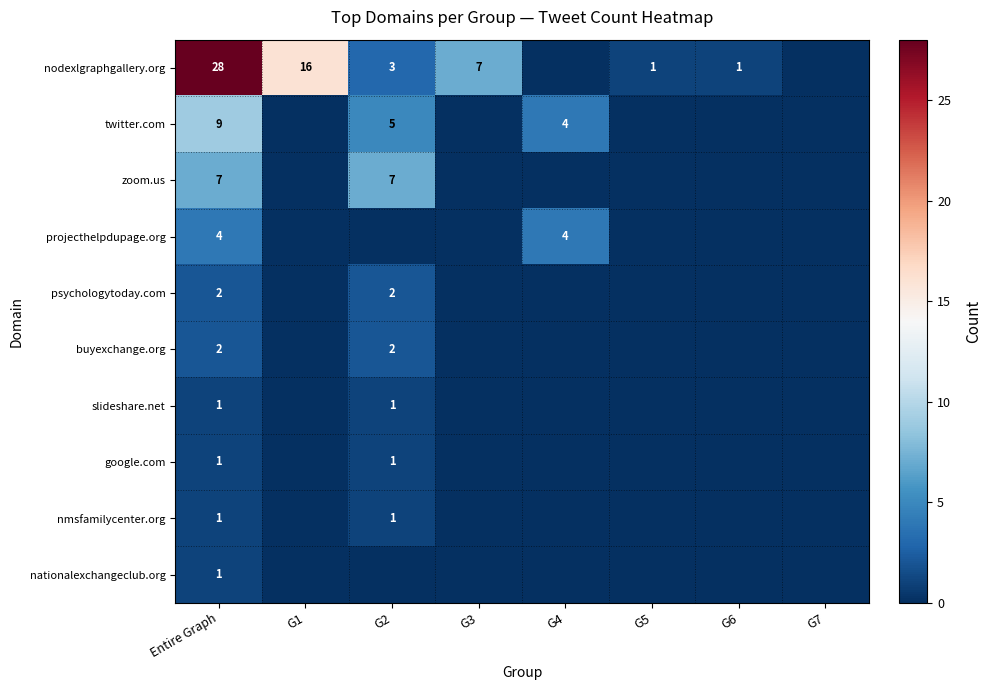

Which category has the lowest value across all series?

G4